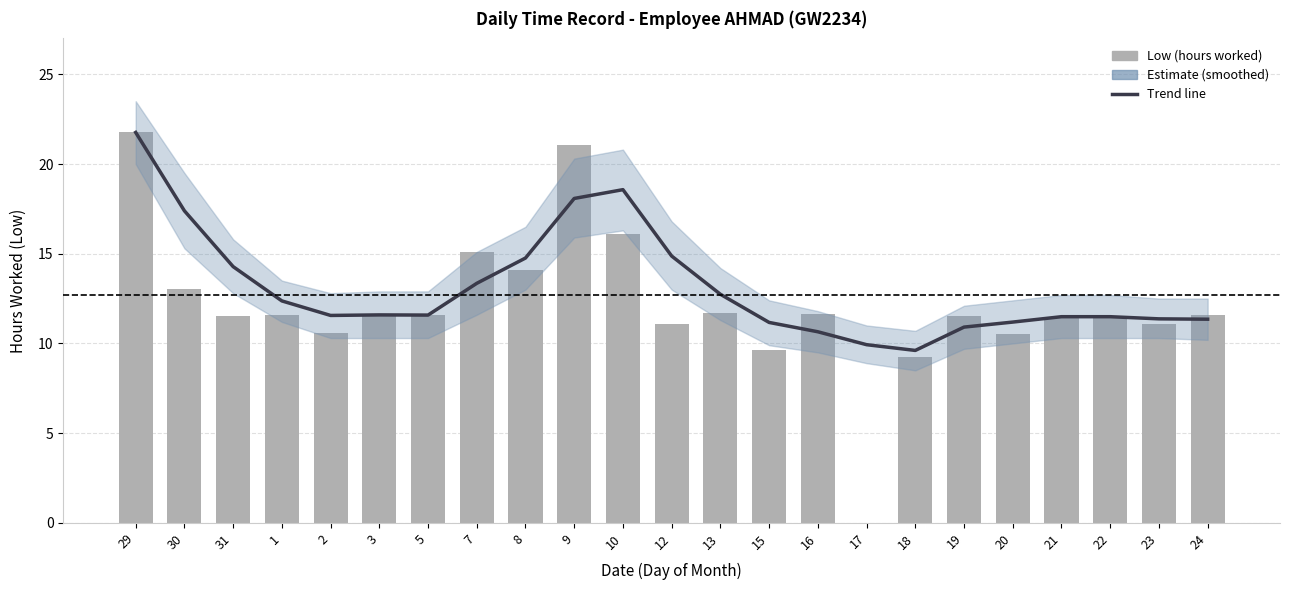

At which label is Estimate closest to 15?

12